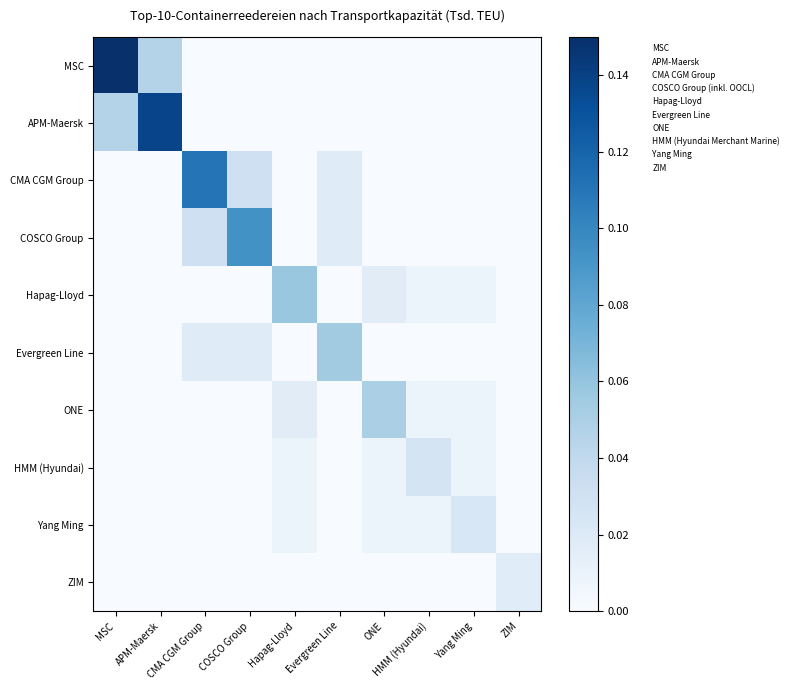

What is the greatest value displayed?

0.1